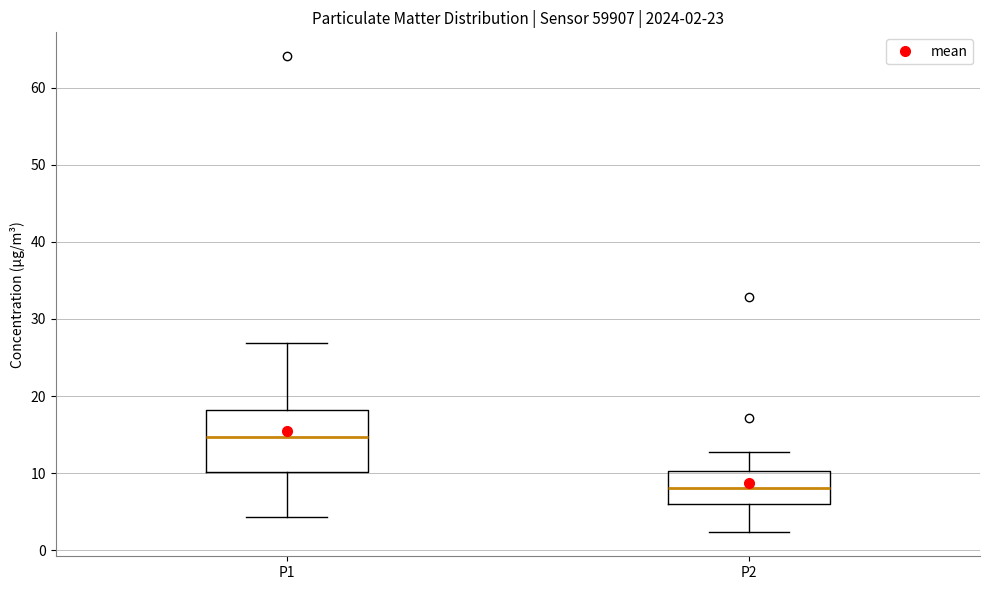

Which box has the lowest median line?

P2